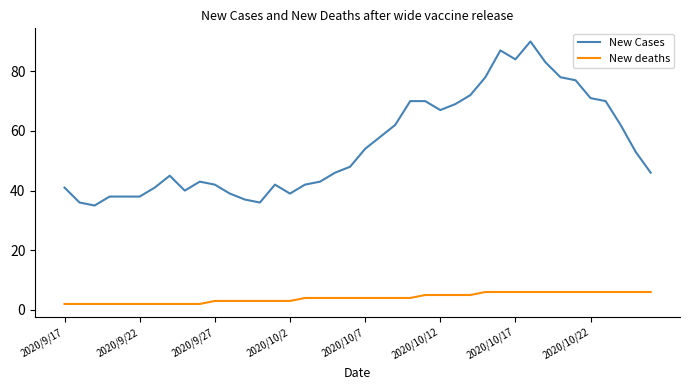

Which series has the widest spread of values?

New Cases